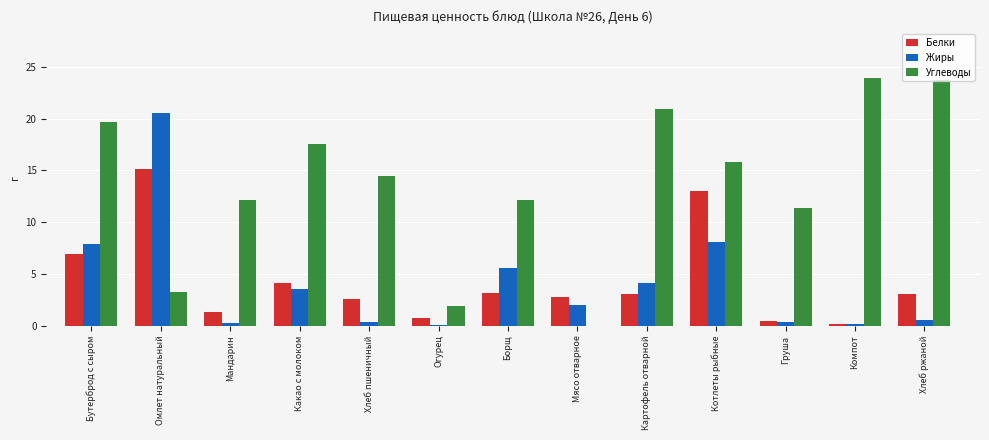

How many values in the Белки series exceed 3?

7